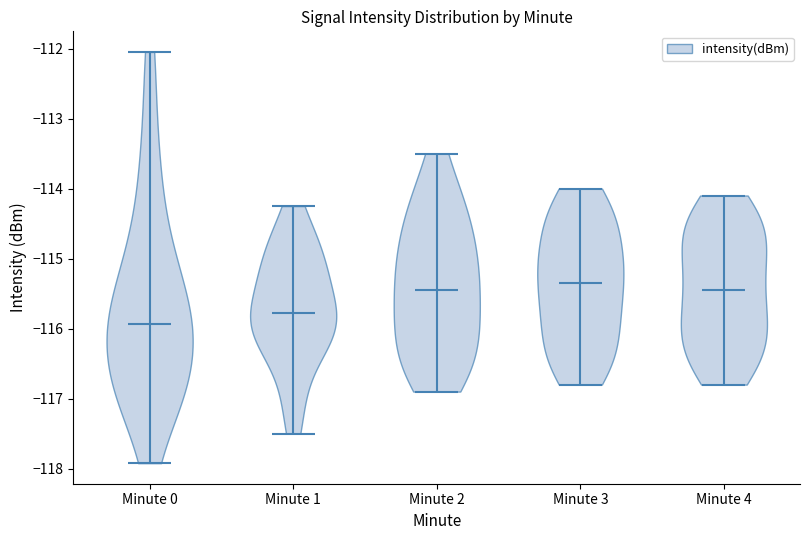

Reading left to right, read every violin against the y-axis: where its median line is, and the lowest and highest points it reaches. The values are not printed on the chart, so give them approximately, as read against the axis.

Minute 0: median line -115.9, lowest point -117.9, highest point -112.0
Minute 1: median line -115.8, lowest point -117.5, highest point -114.2
Minute 2: median line -115.4, lowest point -116.9, highest point -113.5
Minute 3: median line -115.3, lowest point -116.8, highest point -114.0
Minute 4: median line -115.4, lowest point -116.8, highest point -114.1